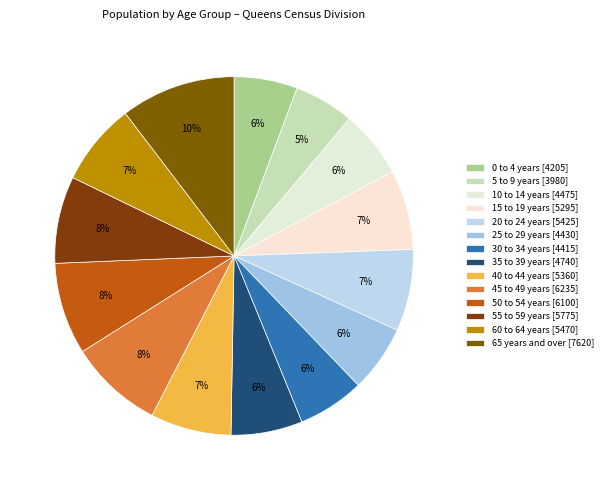

Count the number of slices in the pie.

14